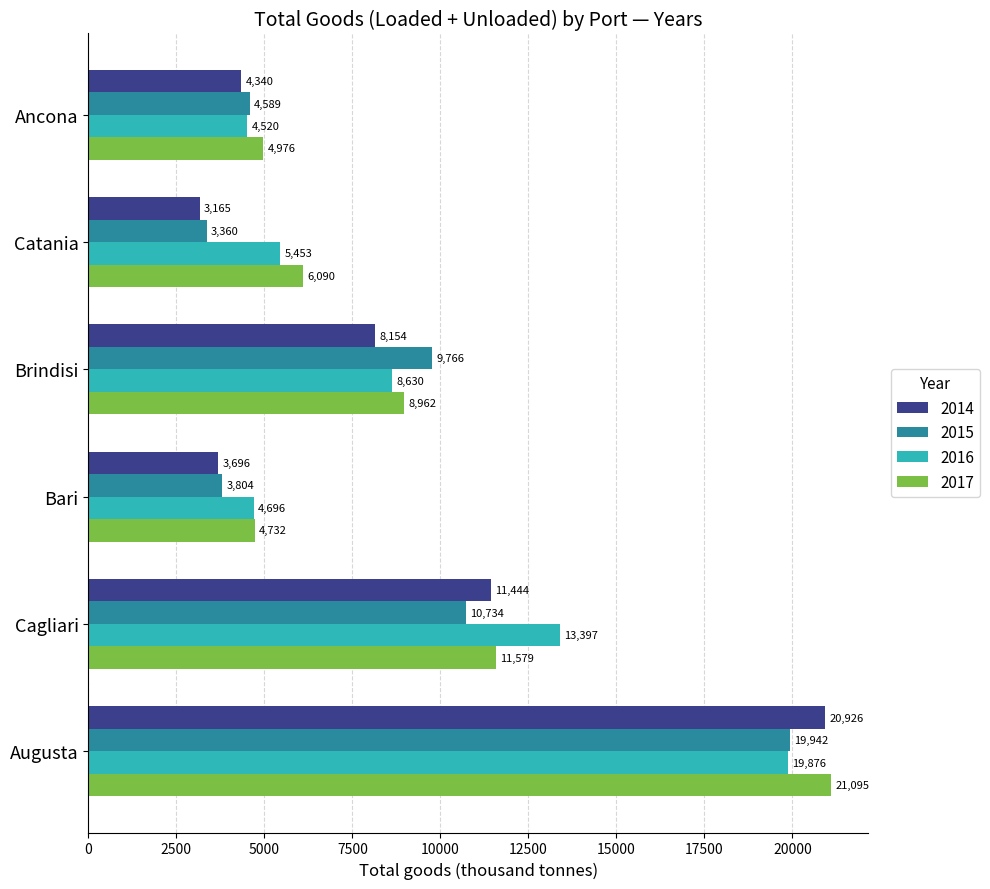

The value of 2015 at Cagliari is 10734. True or false?

True